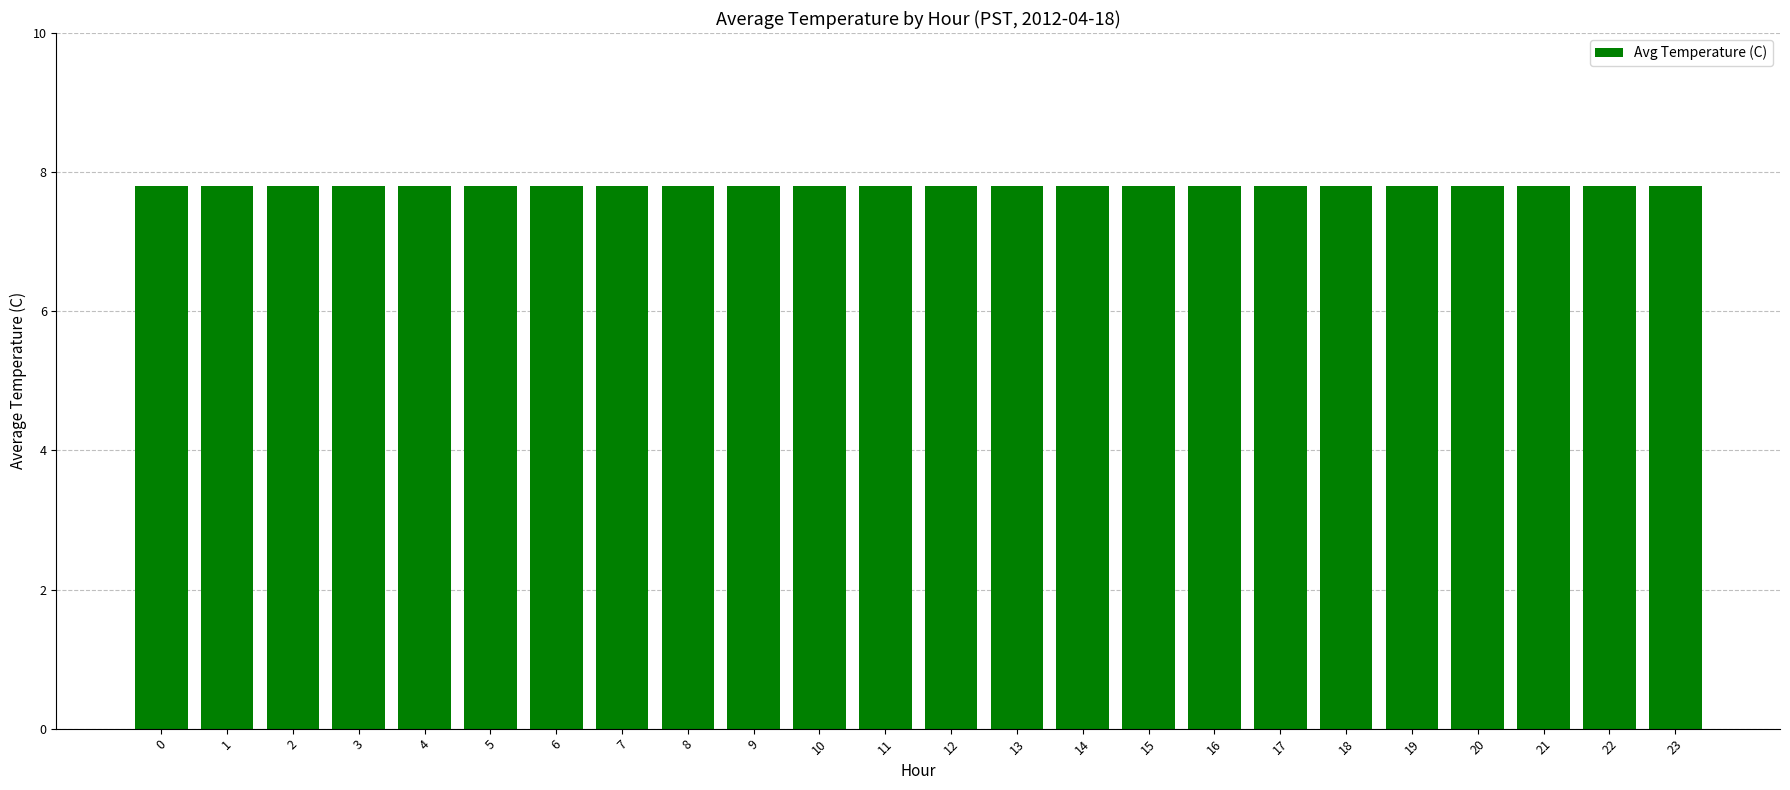

Approximately how many times larger is the value at 0 compared to 22?

1.0